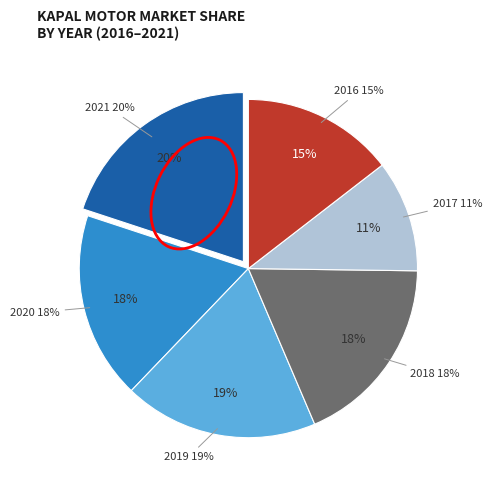

Which category has the smallest portion of the pie?

2017